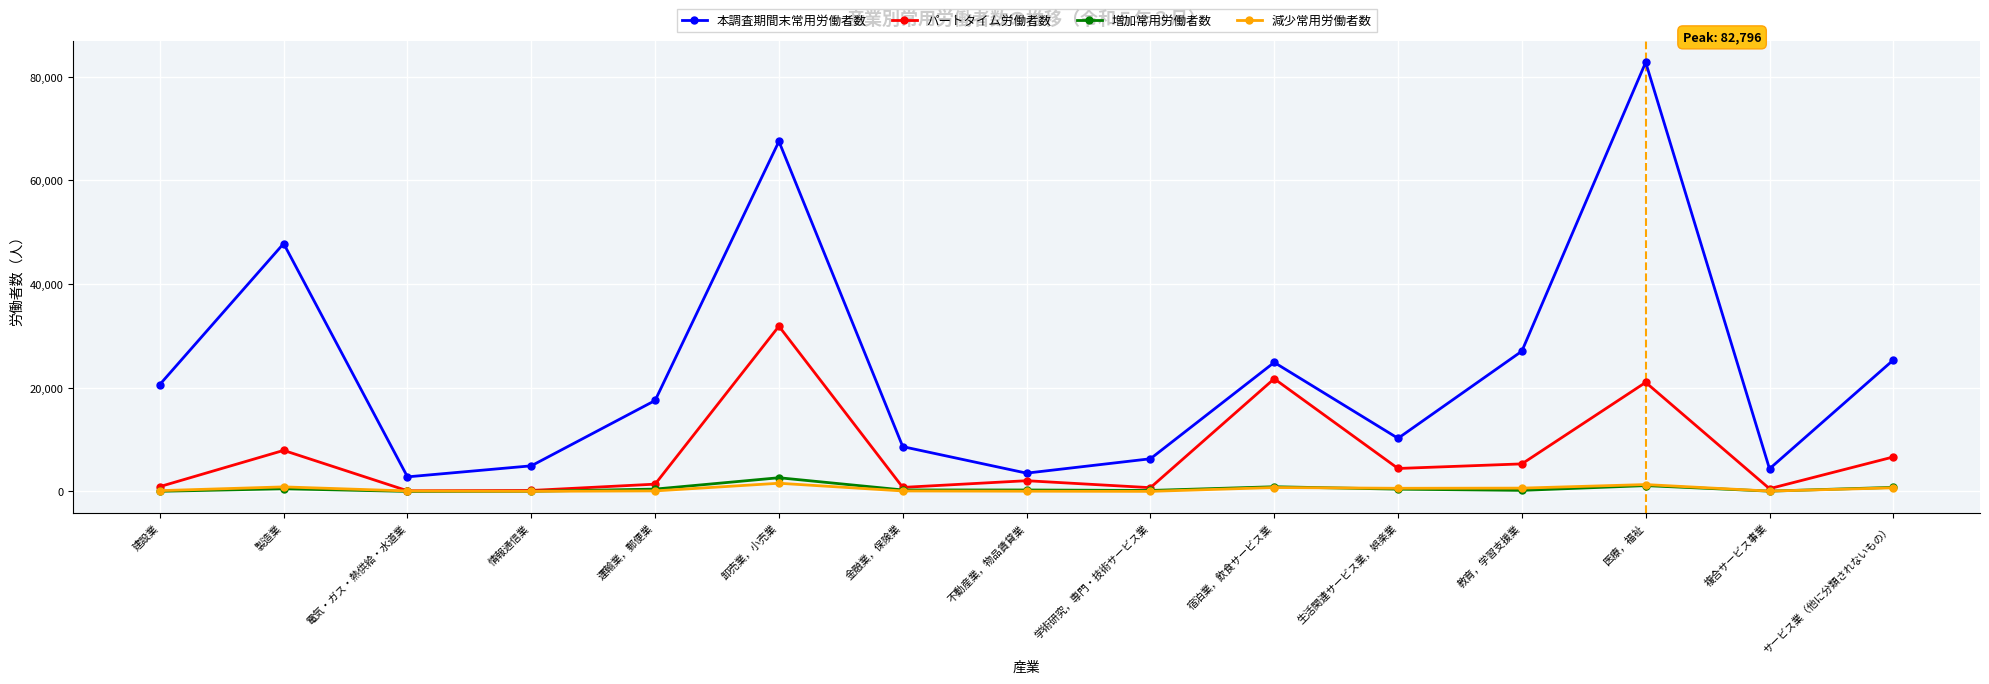

Count the number of categories in the chart.

15